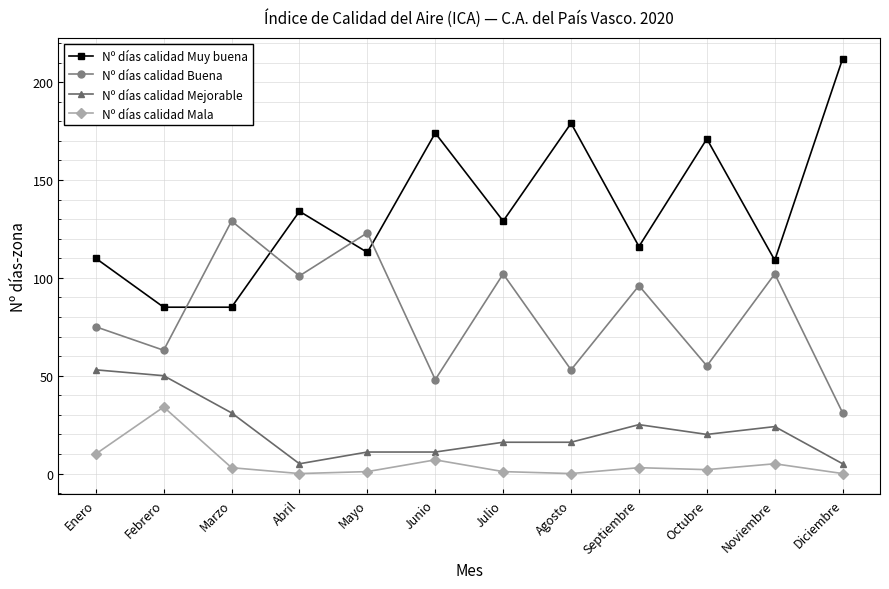

True or false: Nº días calidad Muy buena and Nº días calidad Mejorable intersect in this chart.

False